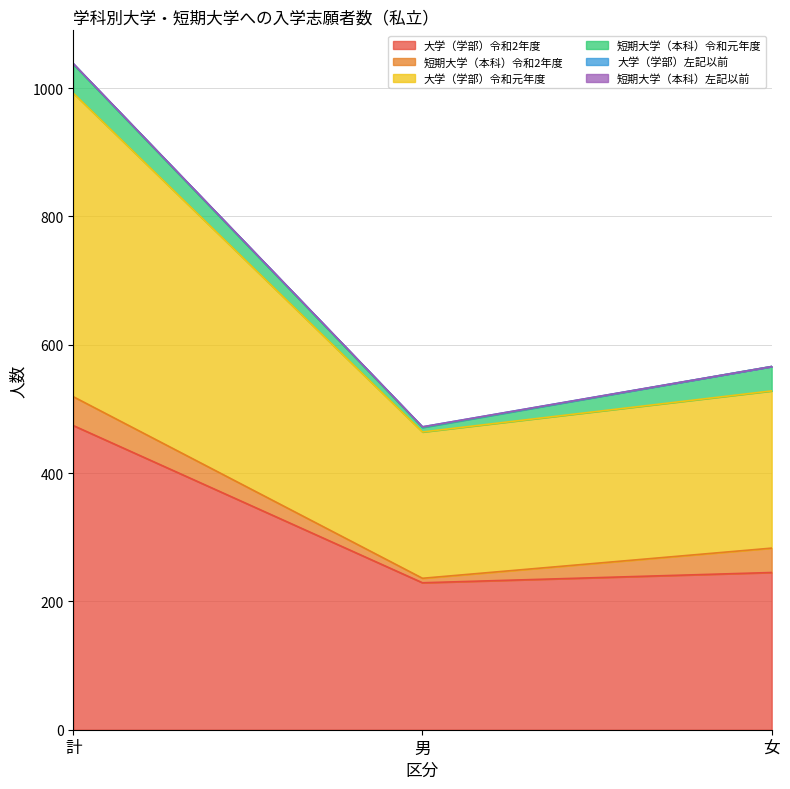

How many 大学（学部）左記以前 values are between 0 and 1?

3